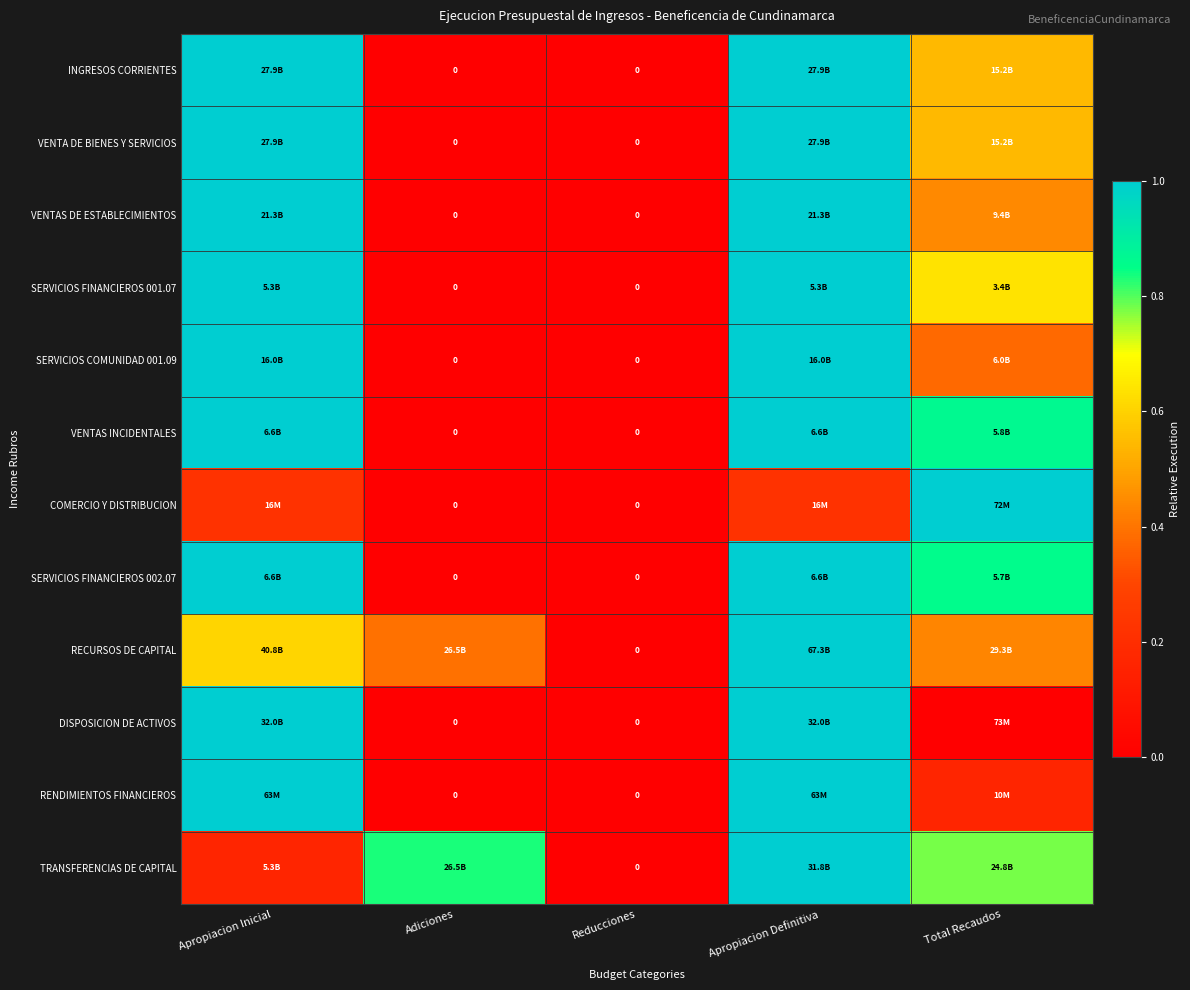

How many data points does each series have?

5